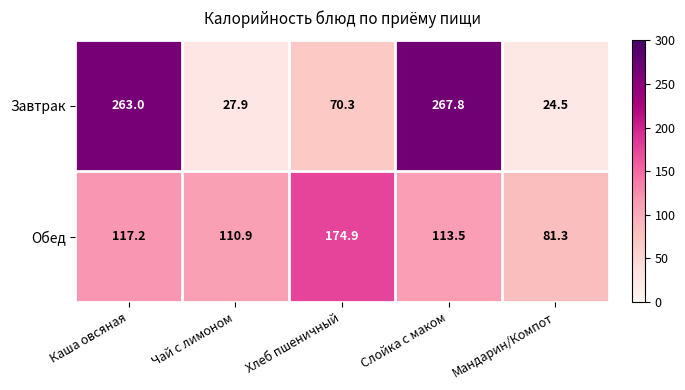

Which series has the largest range (max minus min)?

Завтрак